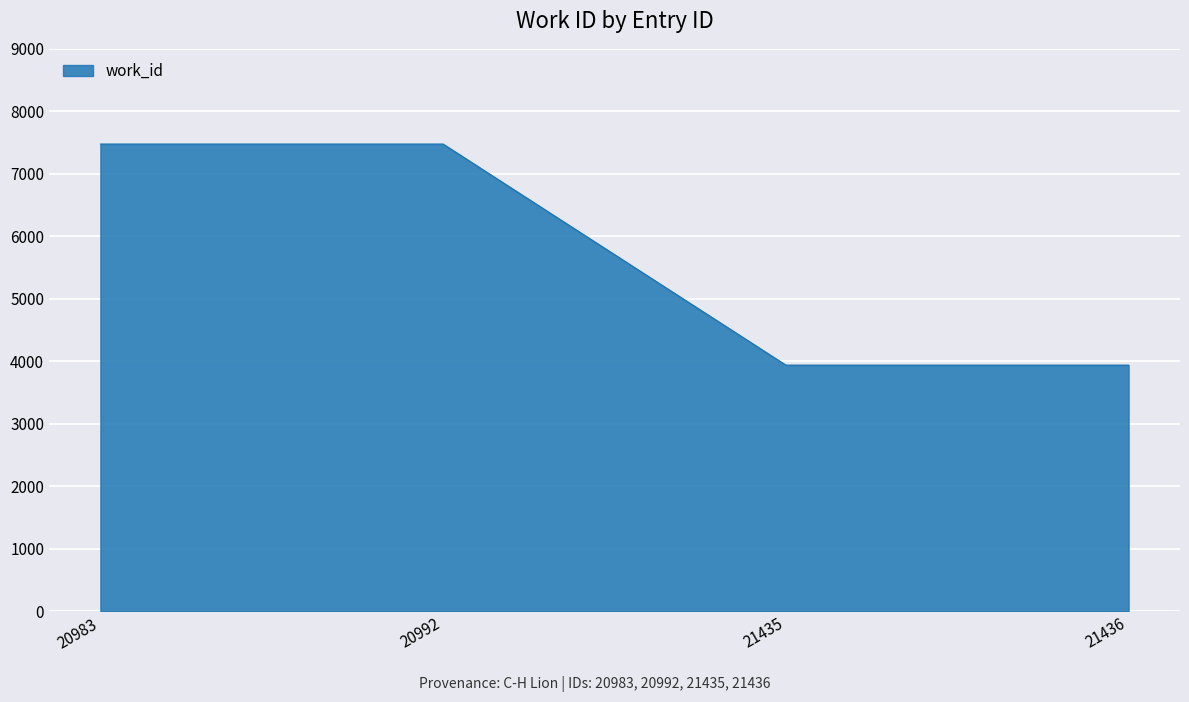

What is the difference between the second highest and minimum values?

3538